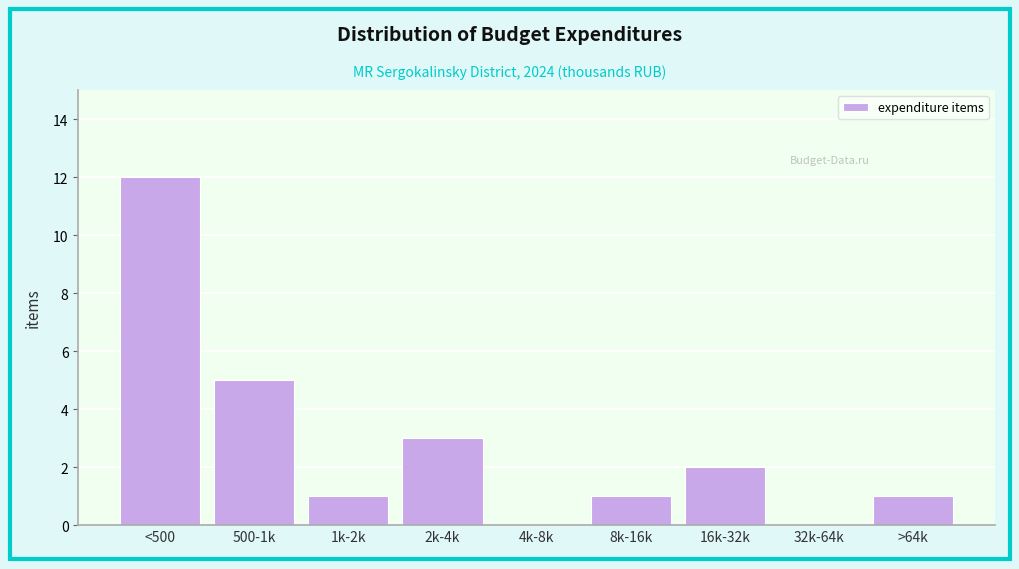

Reading left to right, list all the values displayed in this chart.

<500=12	500-1k=5	1k-2k=1	2k-4k=3	4k-8k=0	8k-16k=1	16k-32k=2	32k-64k=0	>64k=1